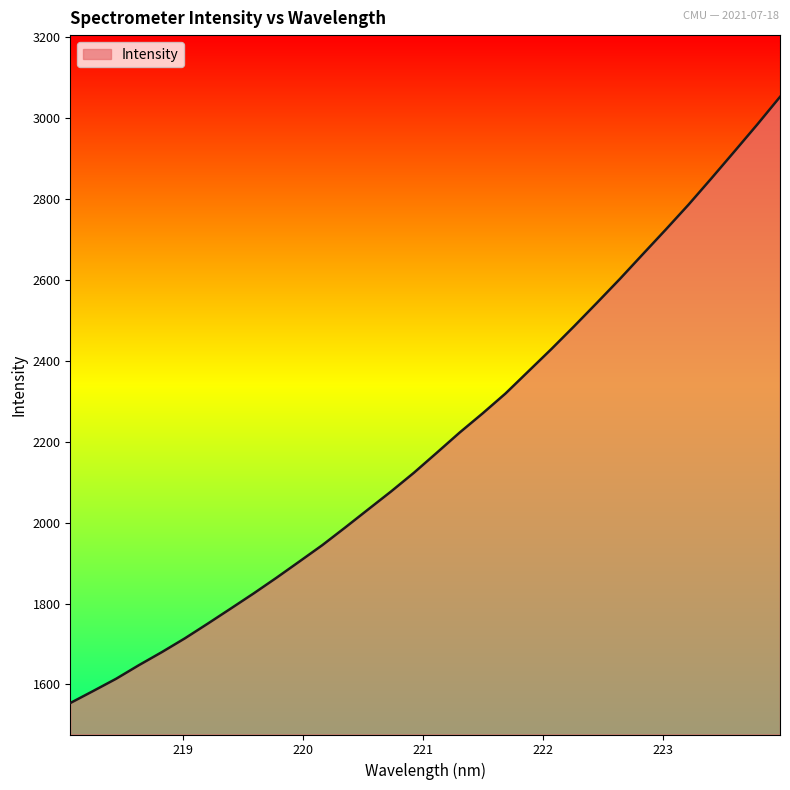

Reading left to right, extract all data points from this chart.

1554.2	1583.9	1614.1	1647.9	1680.1	1714.0	1750.3	1787.4	1824.8	1863.7	1903.8	1944.2	1987.8	2032.3	2076.7	2123.0	2172.5	2222.4	2269.6	2318.7	2373.5	2428.2	2484.9	2542.9	2601.8	2662.7	2723.4	2785.2	2850.1	2916.2	2982.8	3051.4